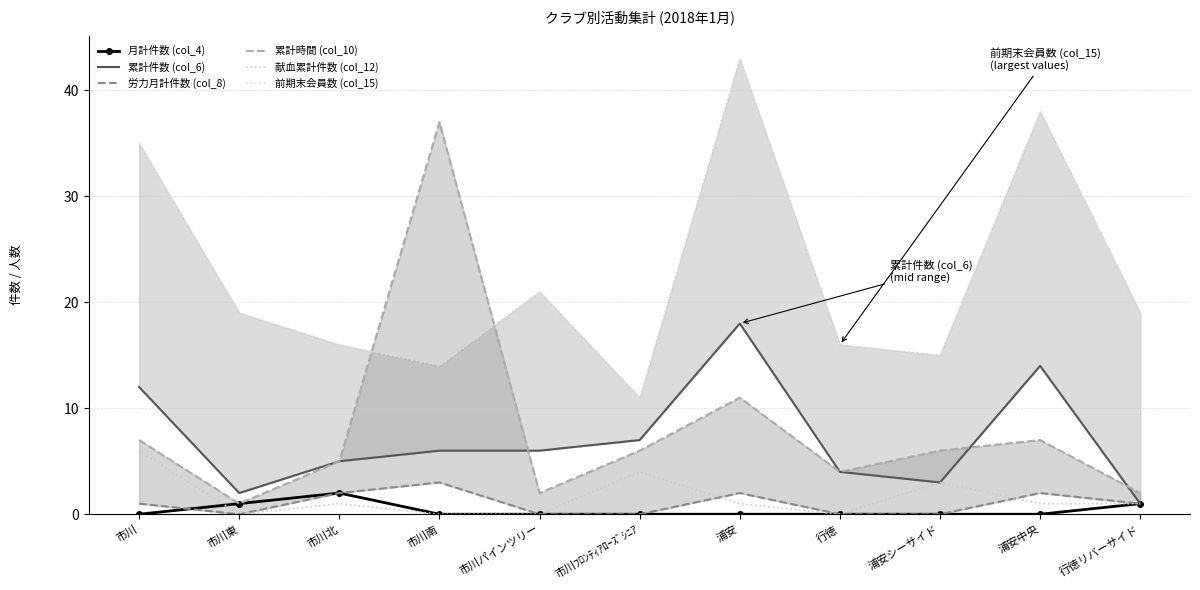

Rank the series by their maximum value, from lowest to highest.

月計件数 (col_4), 労力月計件数 (col_8), 献血累計件数 (col_12), 累計件数 (col_6), 累計時間 (col_10), 前期末会員数 (col_15)